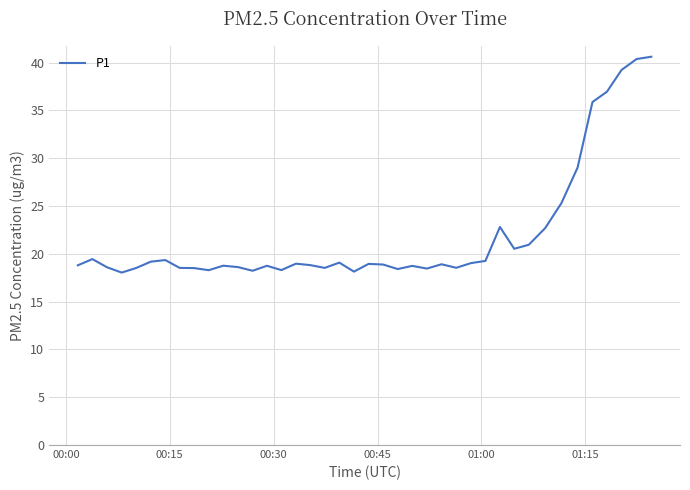

What is the average value?

21.9